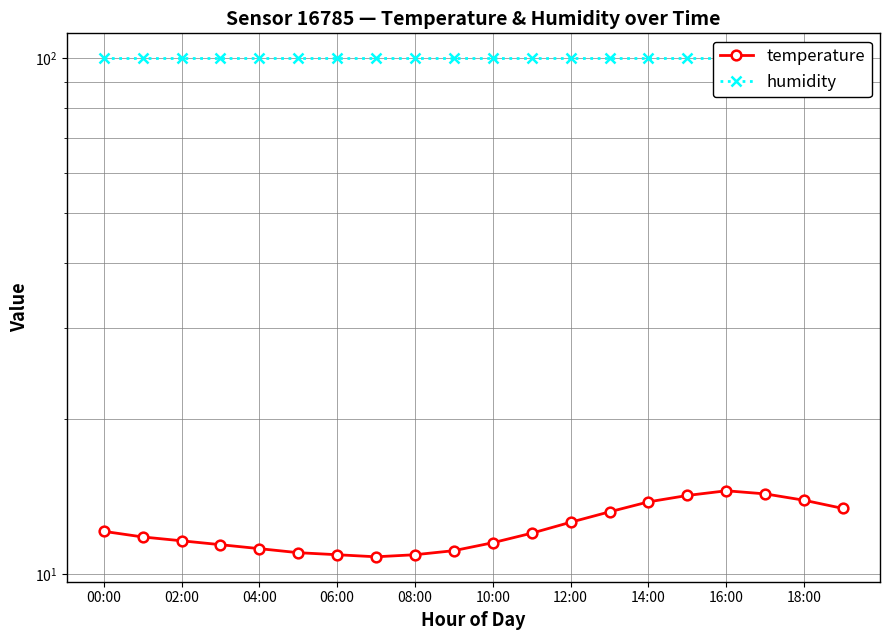

True or false: humidity and temperature intersect in this chart.

False